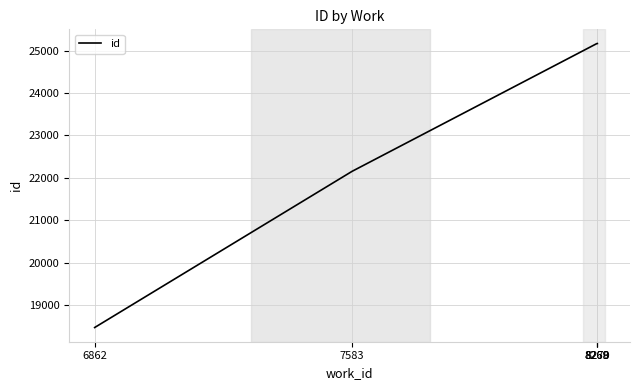

Where is the data nearest to the value 21816?

7583